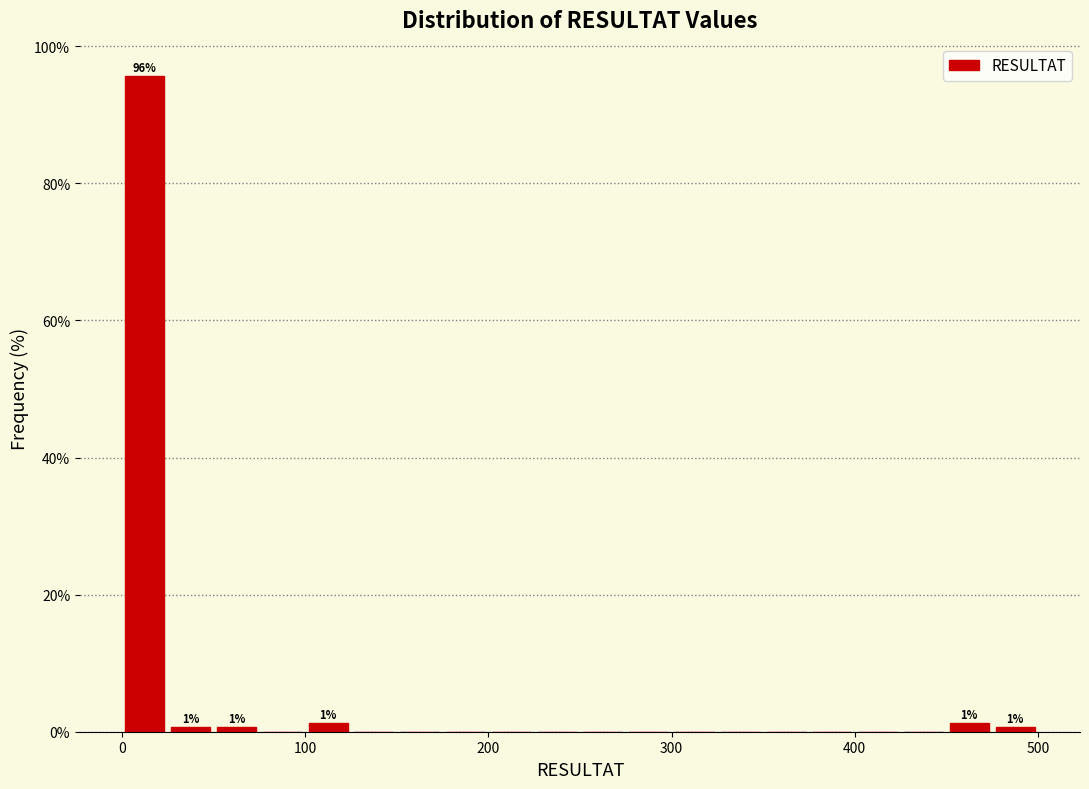

Around what value on the x-axis is the tallest bar? Give the approximate position of its centre, as read against the axis.

10